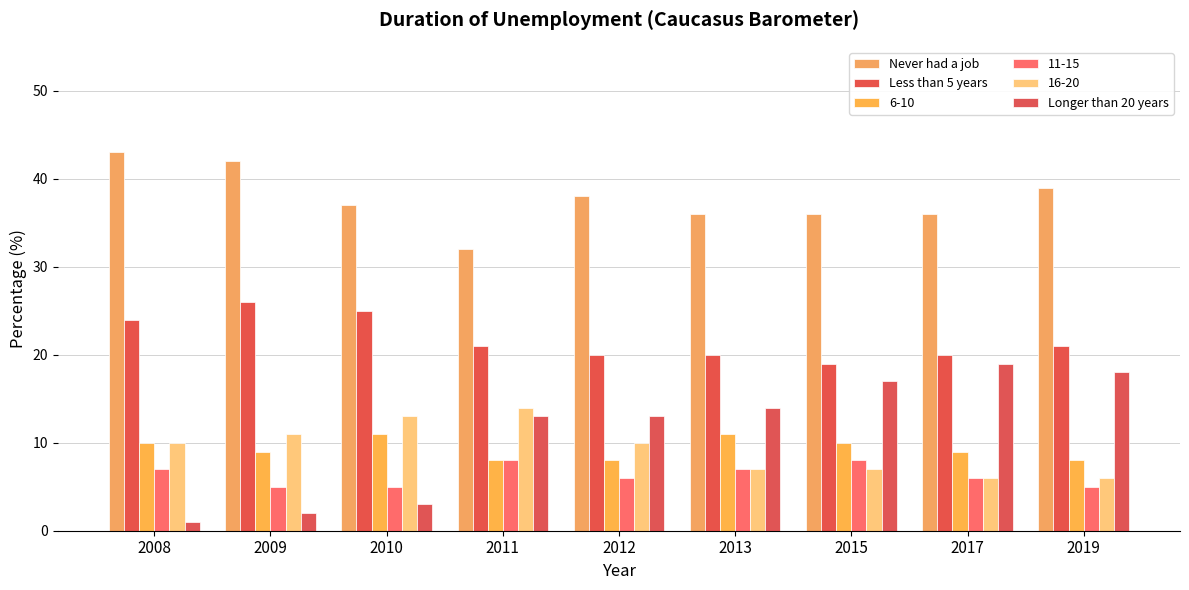

The value of Longer than 20 years at 2009 is 2. True or false?

True